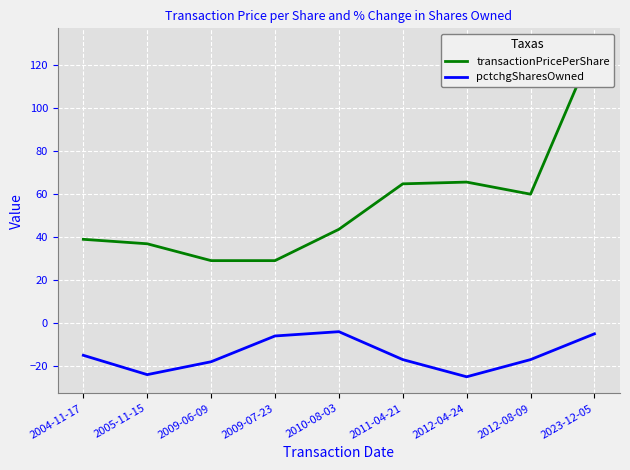

At which category does transactionPricePerShare reach its first local valley?

2012-08-09